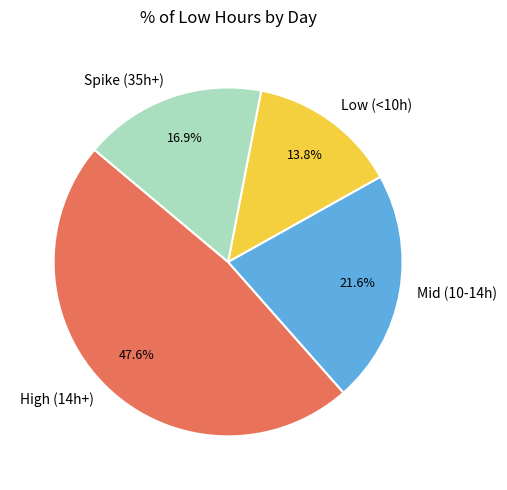

Is Spike (35h+) the majority of the pie?

No